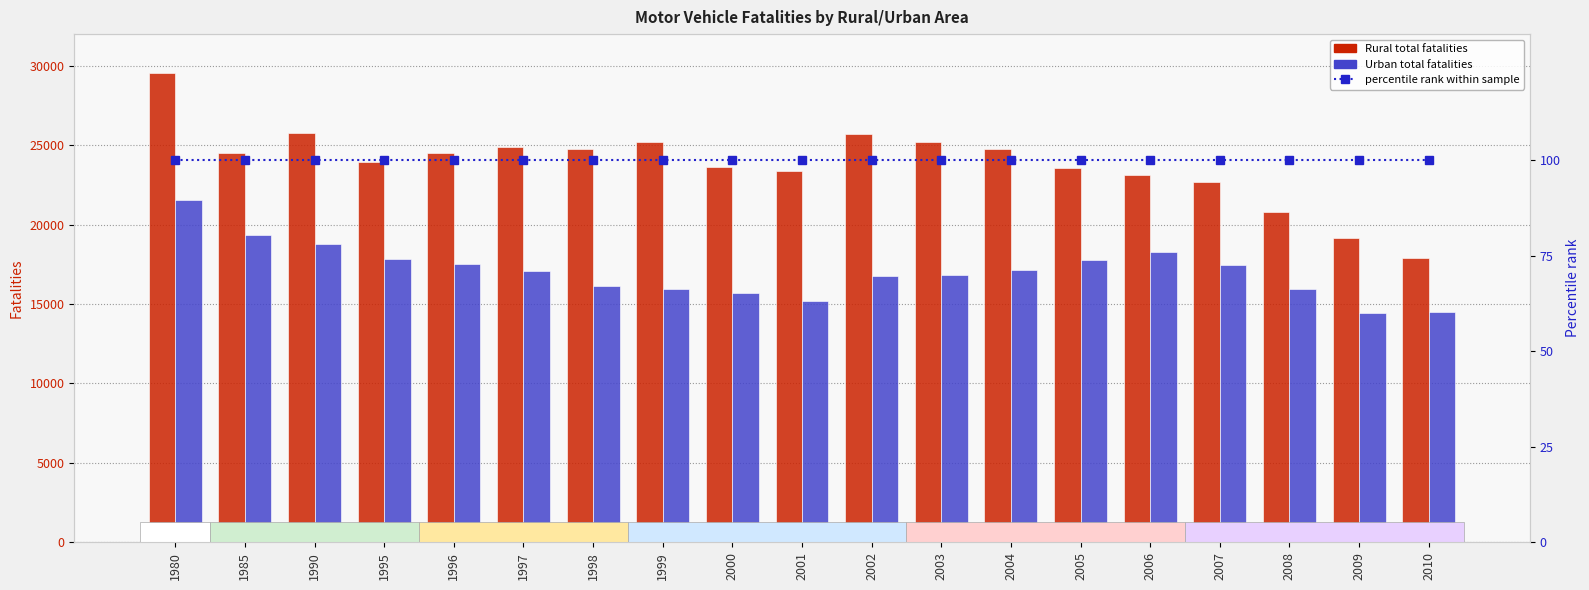

Reading right to left, transcribe all the data shown in this chart.

Rural total: 2010=17915	2009=19190	2008=20807	2007=22707	2006=23099	2005=23549	2004=24740	2003=25203	2002=25693	2001=23396	2000=23640	1999=25185	1998=24751	1997=24889	1996=24510	1995=23978	1990=25786	1985=24492	1980=29545
Urban total: 2010=14530	2009=14460	2008=15956	2007=17467	2006=18309	2005=17752	2004=17161	2003=16825	2002=16759	2001=15219	2000=15695	1999=15970	1998=16143	1997=17078	1996=17555	1995=17839	1990=18813	1985=19333	1980=21546
percentile rank within sample: 2010=100	2009=100	2008=100	2007=100	2006=100	2005=100	2004=100	2003=100	2002=100	2001=100	2000=100	1999=100	1998=100	1997=100	1996=100	1995=100	1990=100	1985=100	1980=100